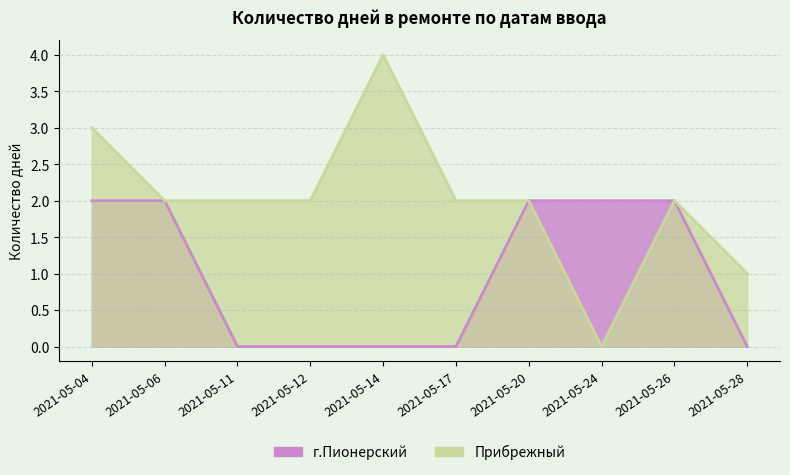

The chart shows a value of 4 at 2021-05-20. True or false?

False